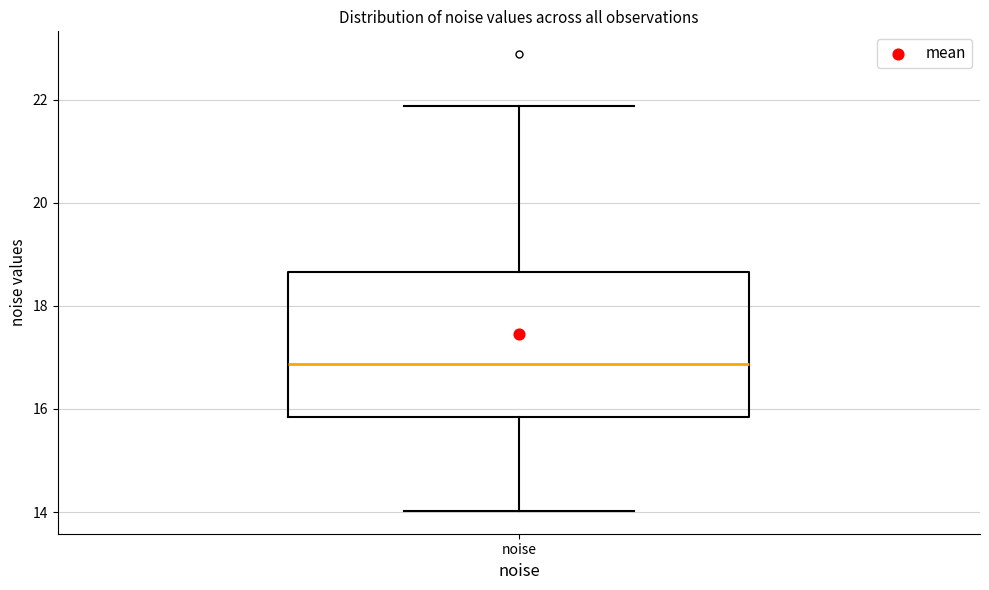

Read this box plot against the y-axis: the position of the median line, the range covered by the box, and the ends of both whiskers. The values are not printed on the chart, so give them approximately, as read against the axis.

median 16.8, box 15.8 to 18.6, whiskers 14.0 to 21.8